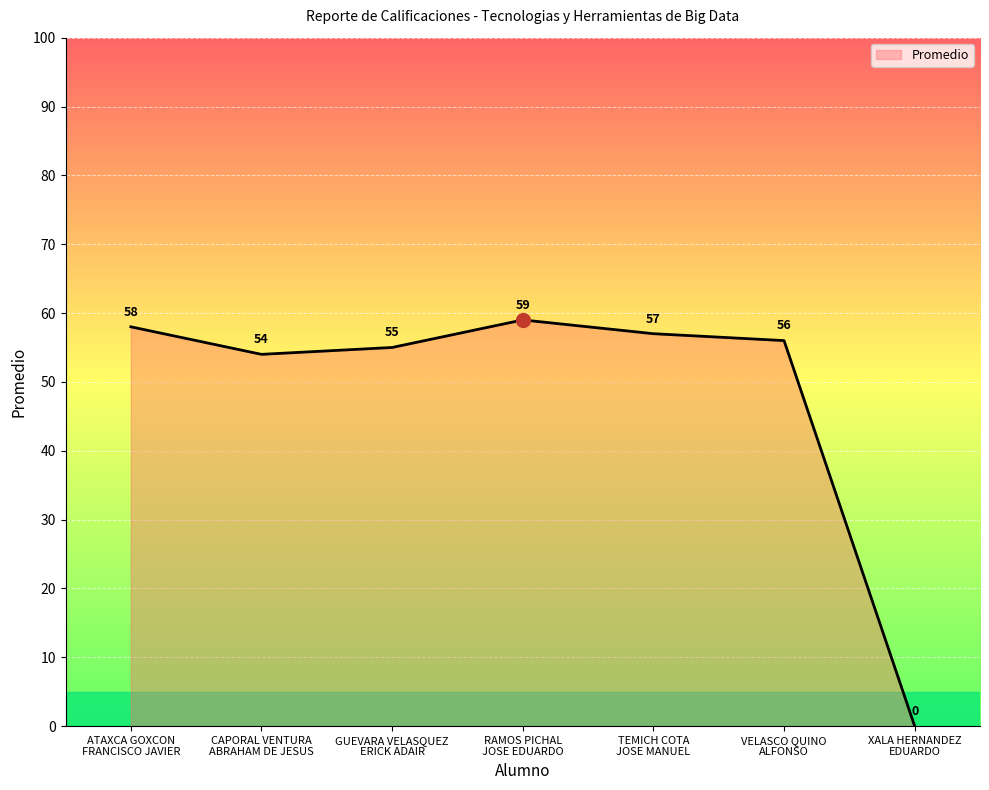

Reading left to right, extract all data points from this chart.

ATAXCA GOXCON
FRANCISCO JAVIER=58	CAPORAL VENTURA
ABRAHAM DE JESUS=54	GUEVARA VELASQUEZ
ERICK ADAIR=55	RAMOS PICHAL
JOSE EDUARDO=59	TEMICH COTA
JOSE MANUEL=57	VELASCO QUINO
ALFONSO=56	XALA HERNANDEZ
EDUARDO=0